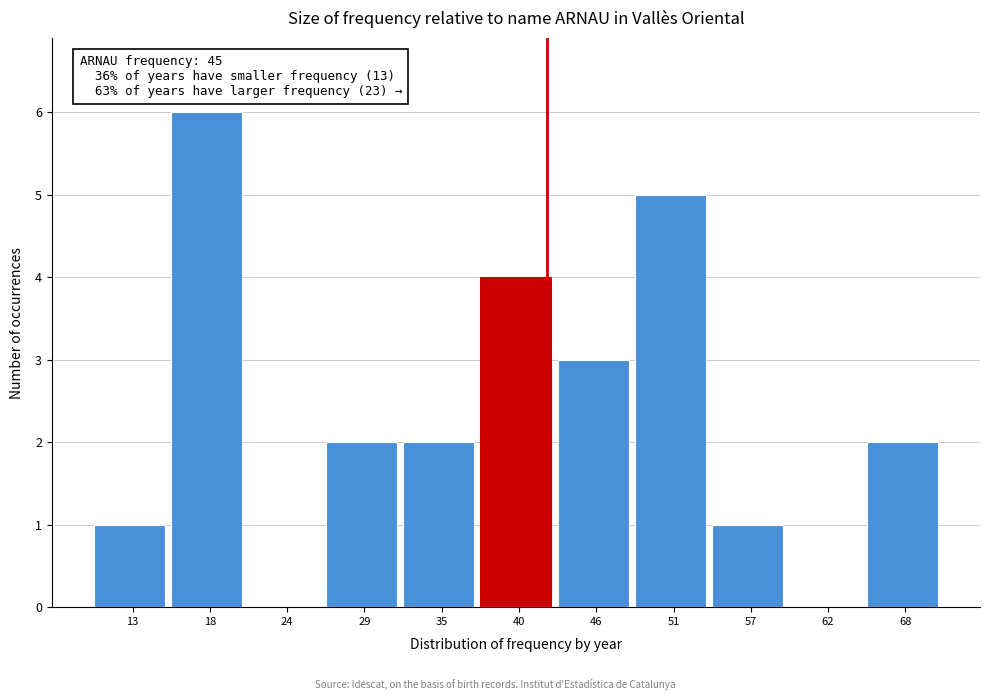

Reading left to right, extract all data points from this chart.

13=1	18=6	24=0	29=2	35=2	40=4	46=3	51=5	57=1	62=0	68=2